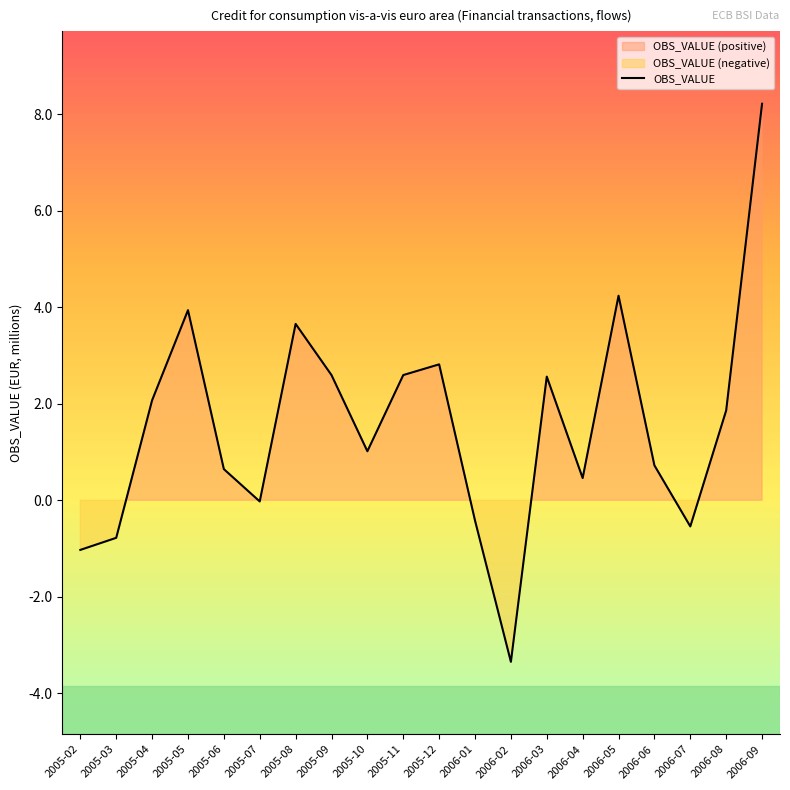

List the labels in order of value, smallest first.

2006-02, 2005-02, 2005-03, 2006-07, 2006-01, 2005-07, 2006-04, 2005-06, 2006-06, 2005-10, 2006-08, 2005-04, 2006-03, 2005-09, 2005-11, 2005-12, 2005-08, 2005-05, 2006-05, 2006-09